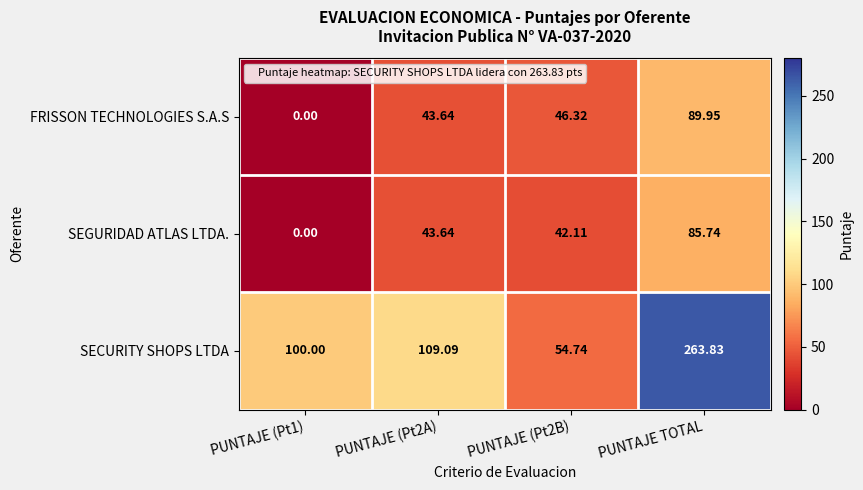

At how many categories does at least one series exceed 44?

4